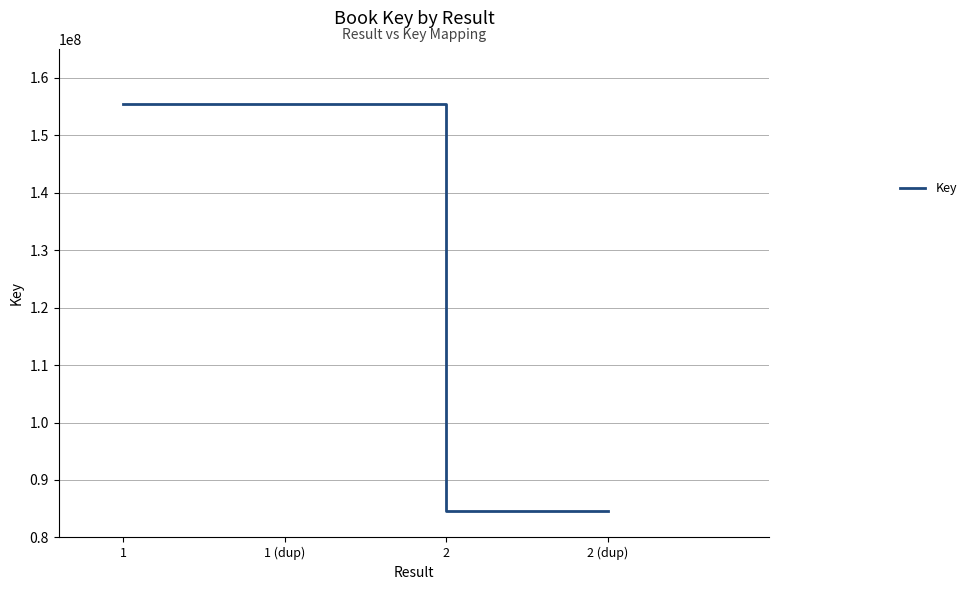

Is this an area chart (filled region under the line)?

No